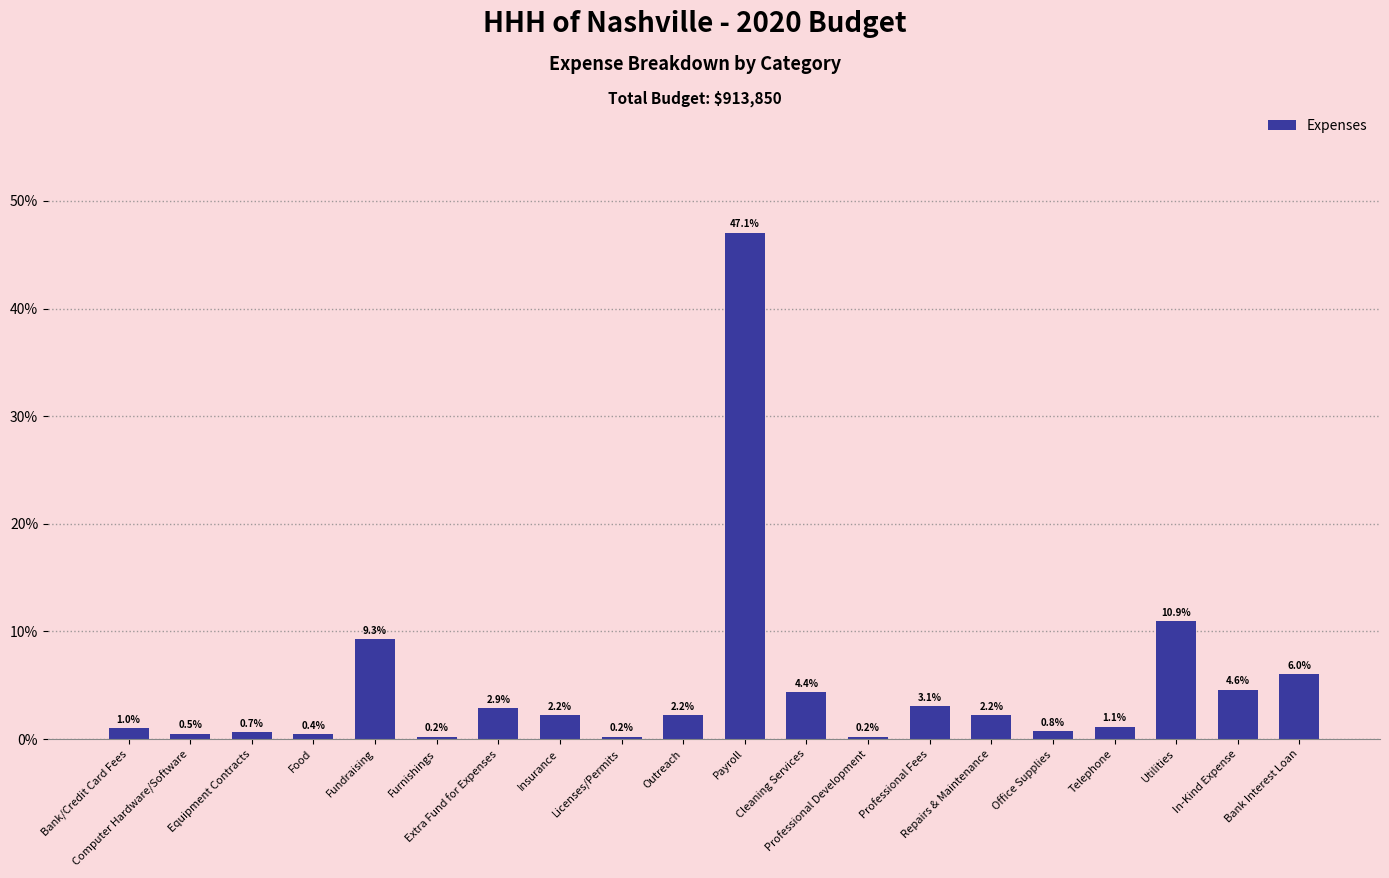

Does the chart contain stacked bars?

No